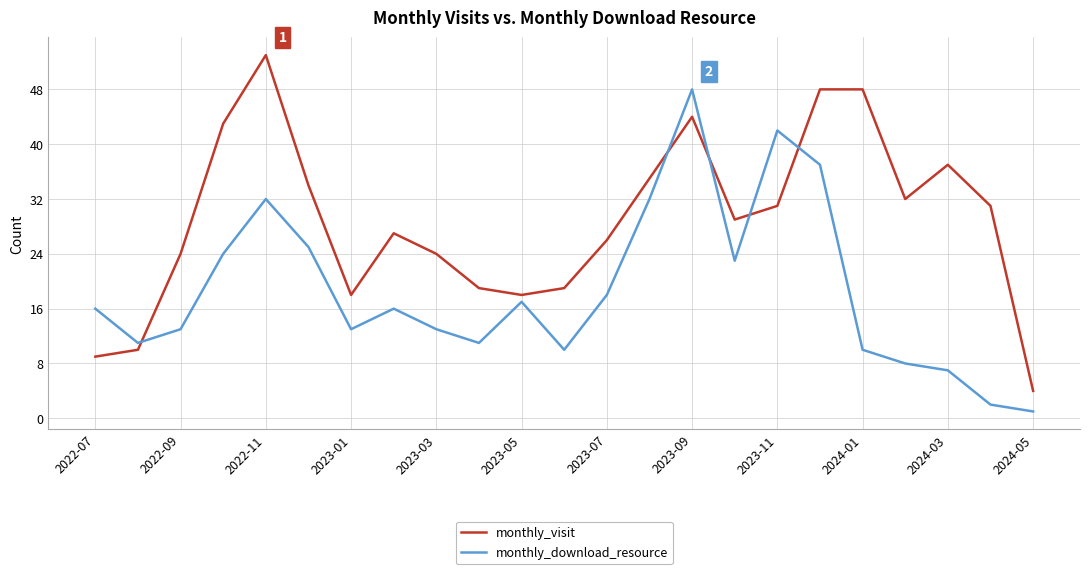

What is the difference between the maximum and minimum values in the monthly_visit series?

49